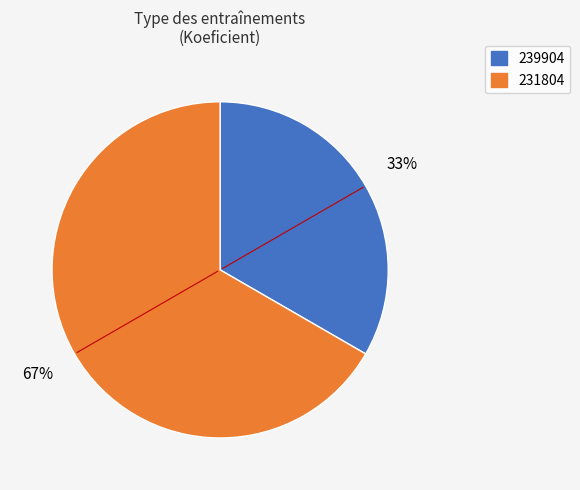

Rank the categories by value from lowest to highest.

239904, 231804